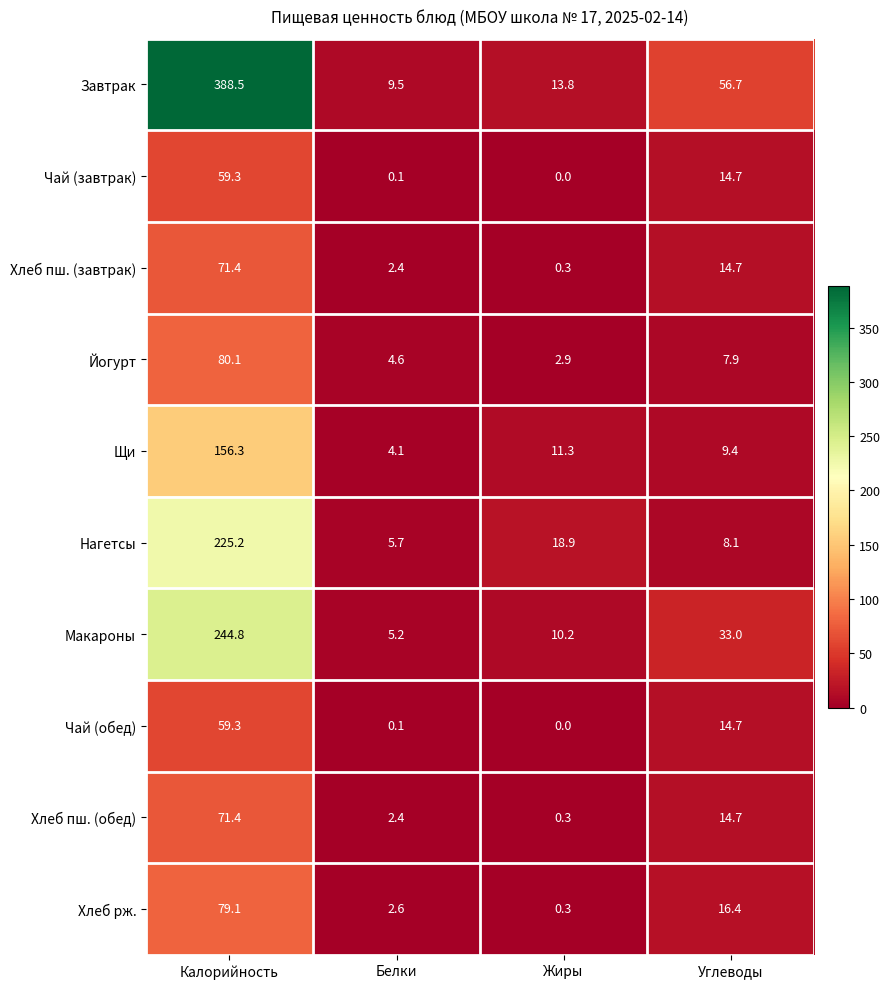

At how many categories does at least one series exceed 15?

3